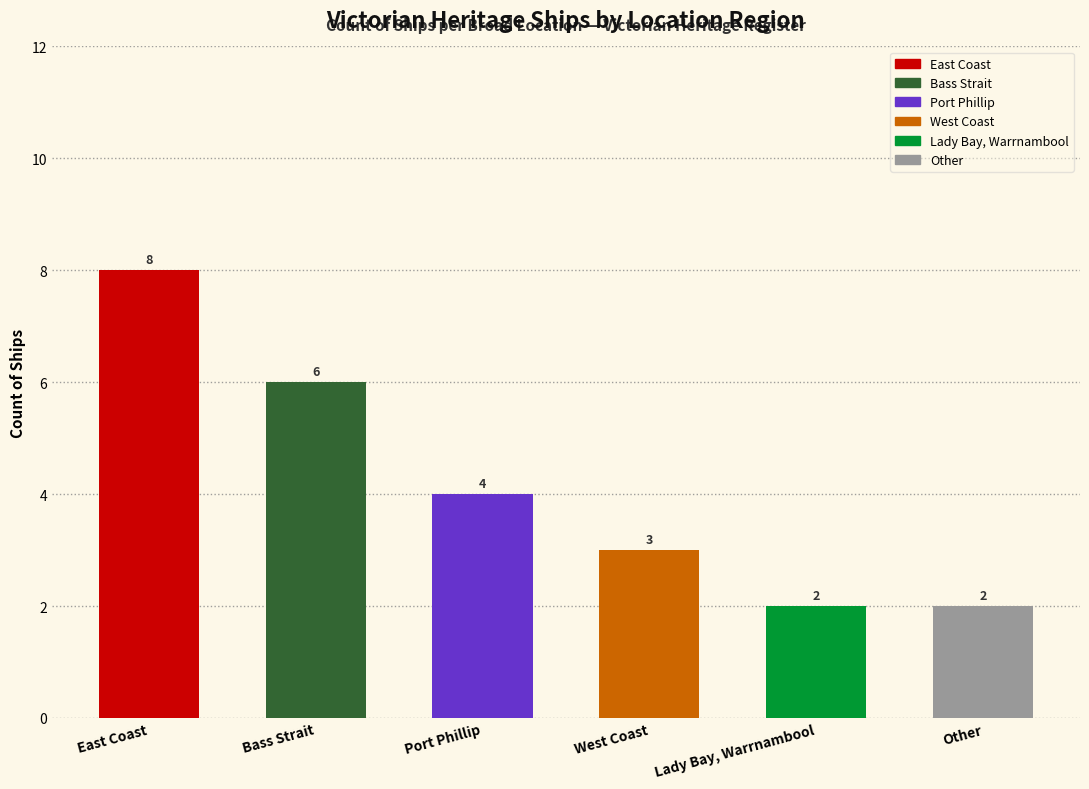

Reading left to right, transcribe all the data shown in this chart.

East Coast=8	Bass Strait=6	Port Phillip=4	West Coast=3	Lady Bay, Warrnambool=2	Other=2